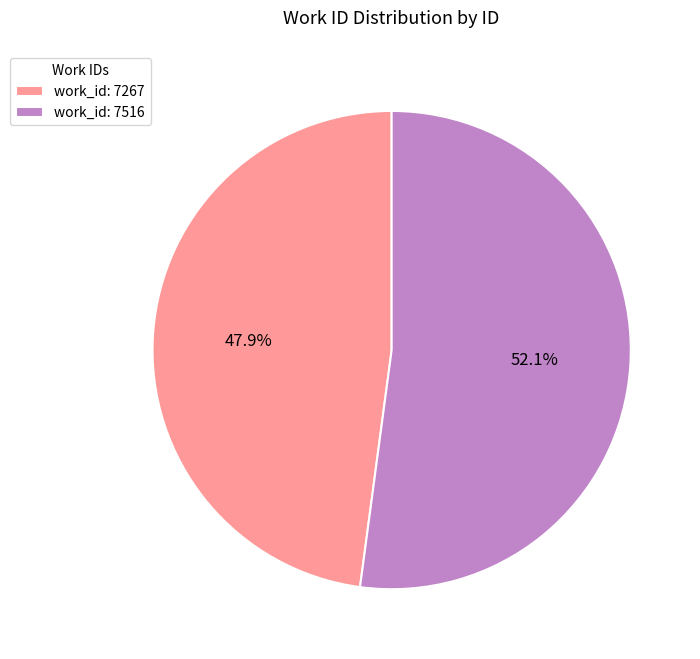

Rank the categories by value from lowest to highest.

work_id: 7267, work_id: 7516